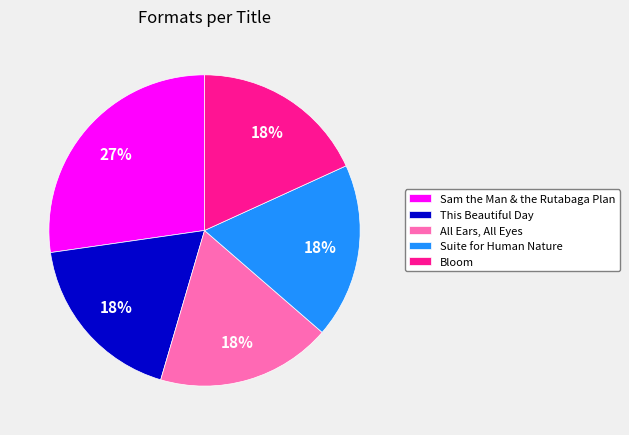

Does Suite for Human Nature account for over 50% of the chart?

No